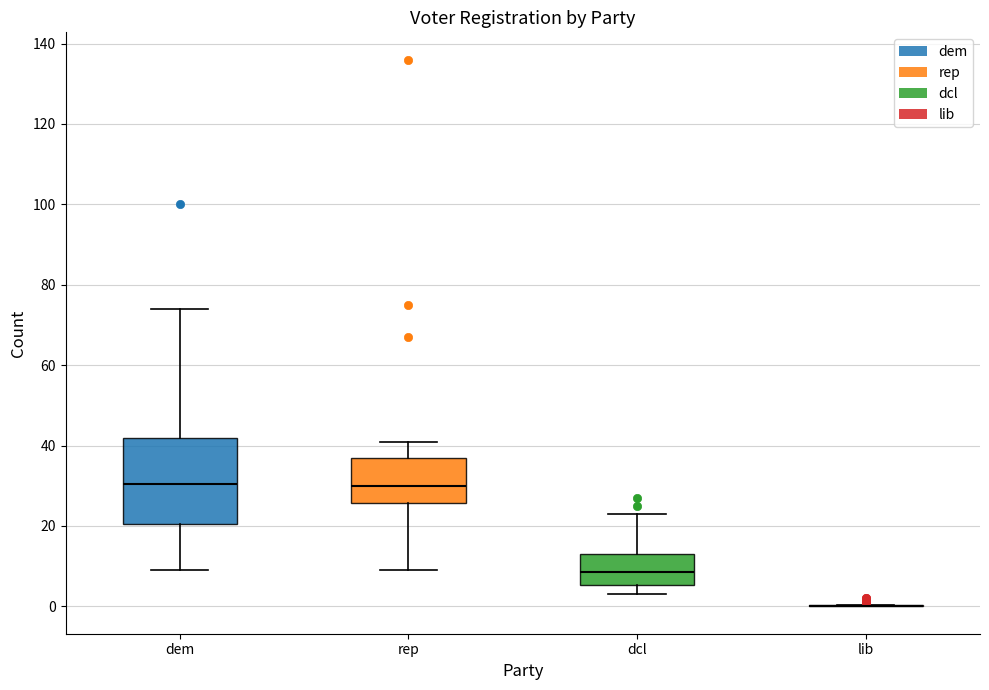

Reading left to right, transcribe this box plot: for each box, give where its median line is, the range the box spans, and where its two whiskers end, as read against the y-axis. The values are not printed on the chart, so give them approximately, as read against the axis.

dem: median 30, box 20 to 42, whiskers 10 to 74
rep: median 30, box 26 to 38, whiskers 10 to 42
dcl: median 8, box 6 to 14, whiskers 4 to 24
lib: box collapsed to a line at 0, whiskers 0 to 0